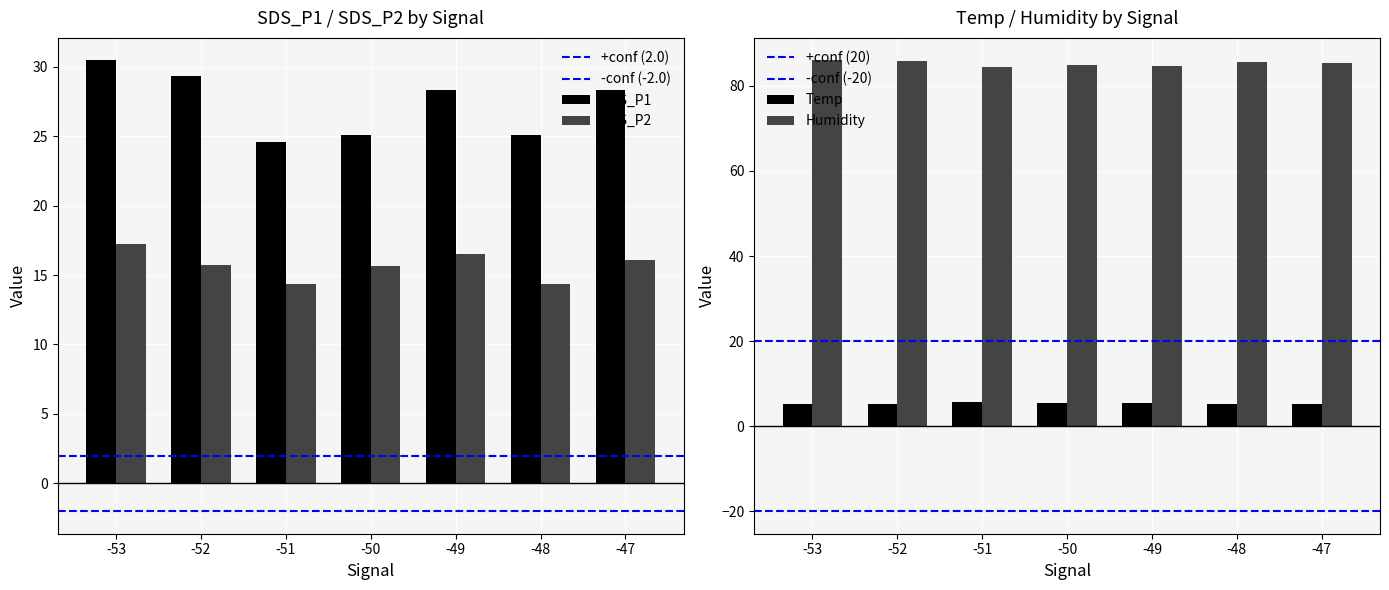

List the series in order of their peak value, highest first.

Humidity, SDS_P1, SDS_P2, Temp